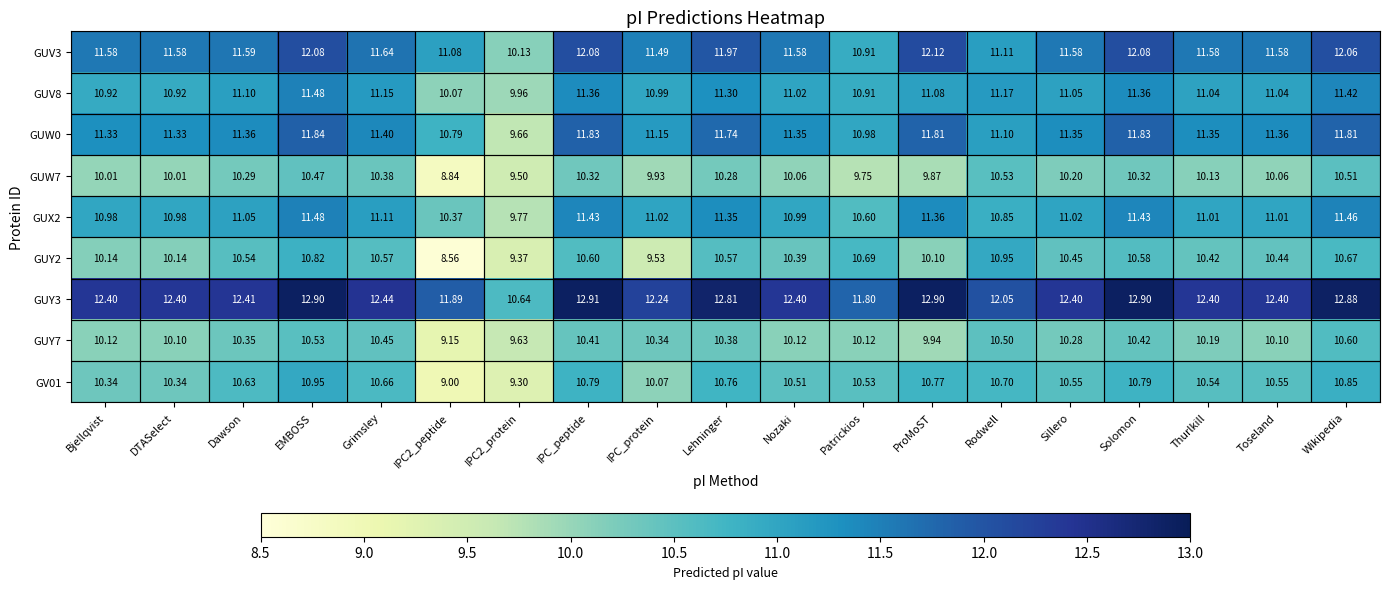

At which category is the sum across all series the highest?

EMBOSS